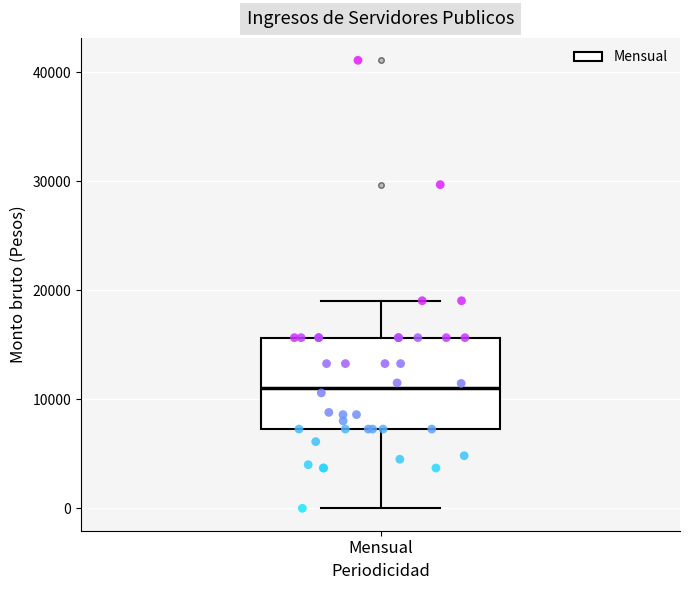

Where does the lower whisker of the box for Mensual end on the y-axis? The values are not printed on the chart, so give them approximately, as read against the axis.

0